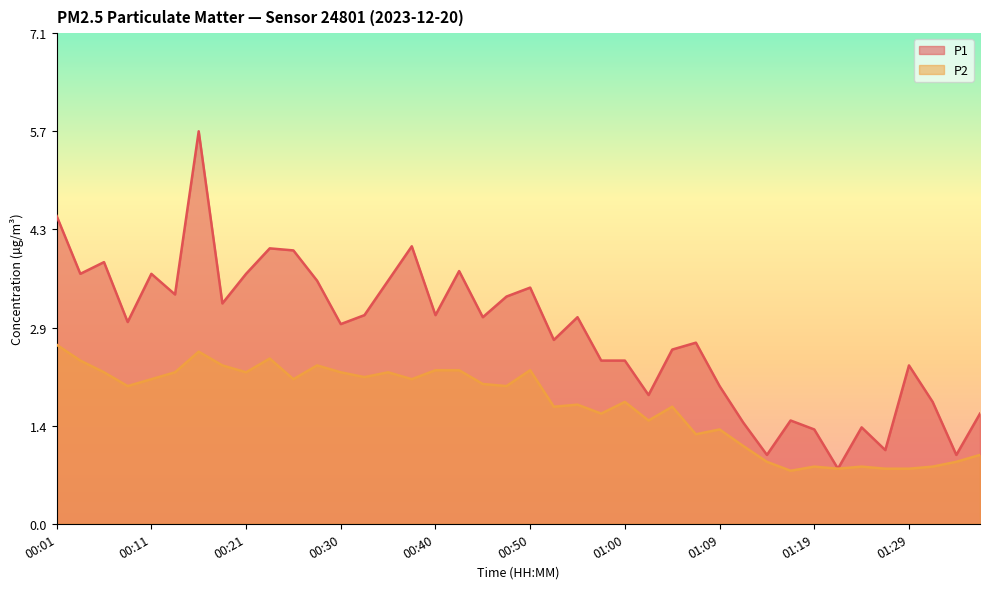

At which label does P2 first exceed 2?

00:01